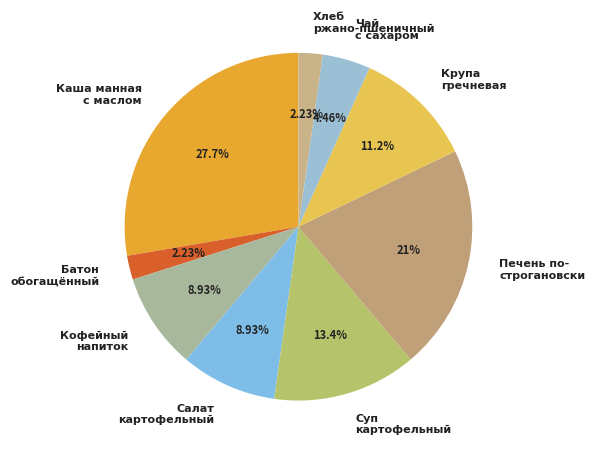

How many segments does this pie chart have?

9